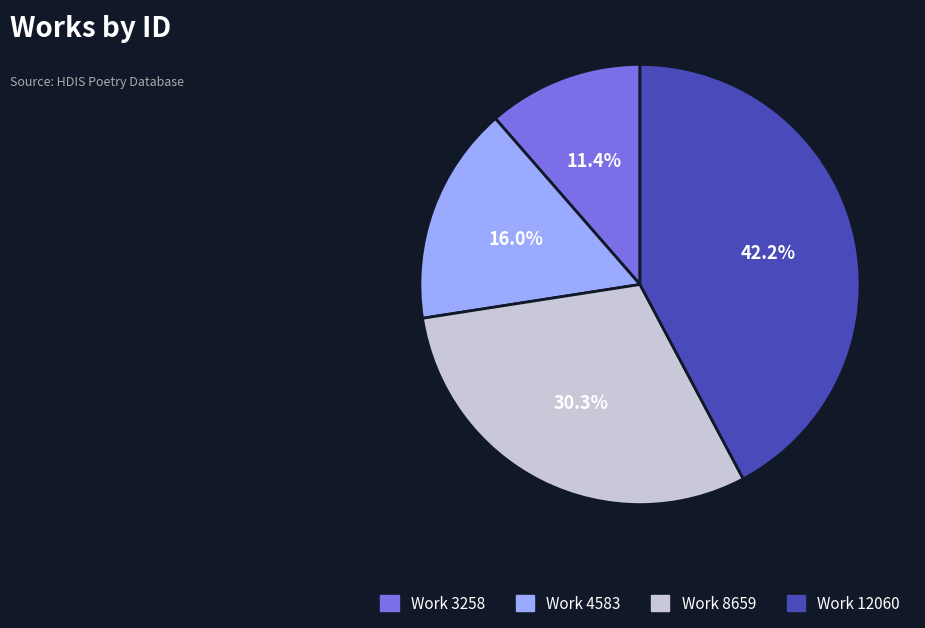

Is it true that Work 12060 is 53% of the pie?

False